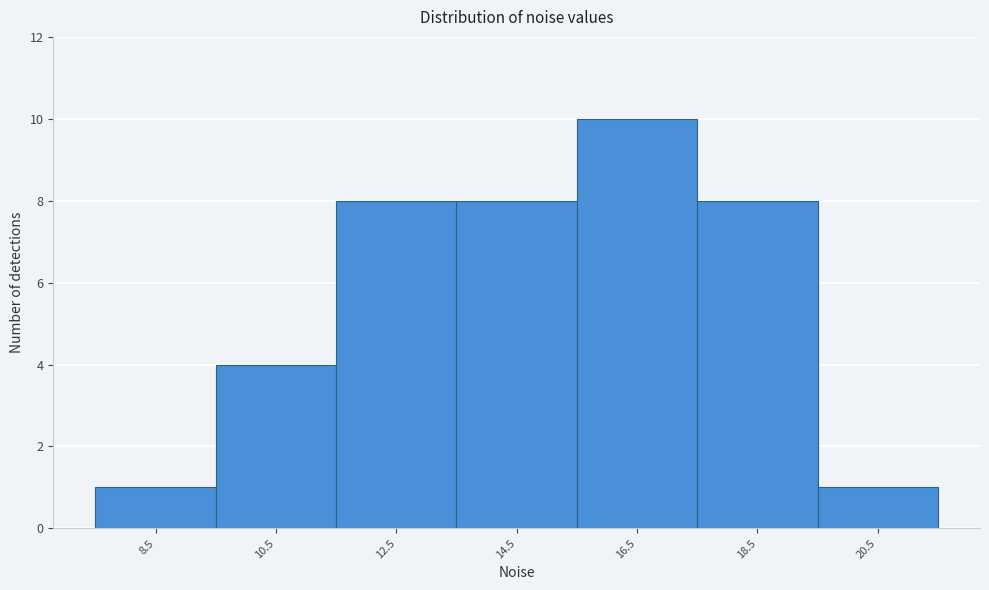

Reading right to left, list all the values displayed in this chart.

1	8	10	8	8	4	1